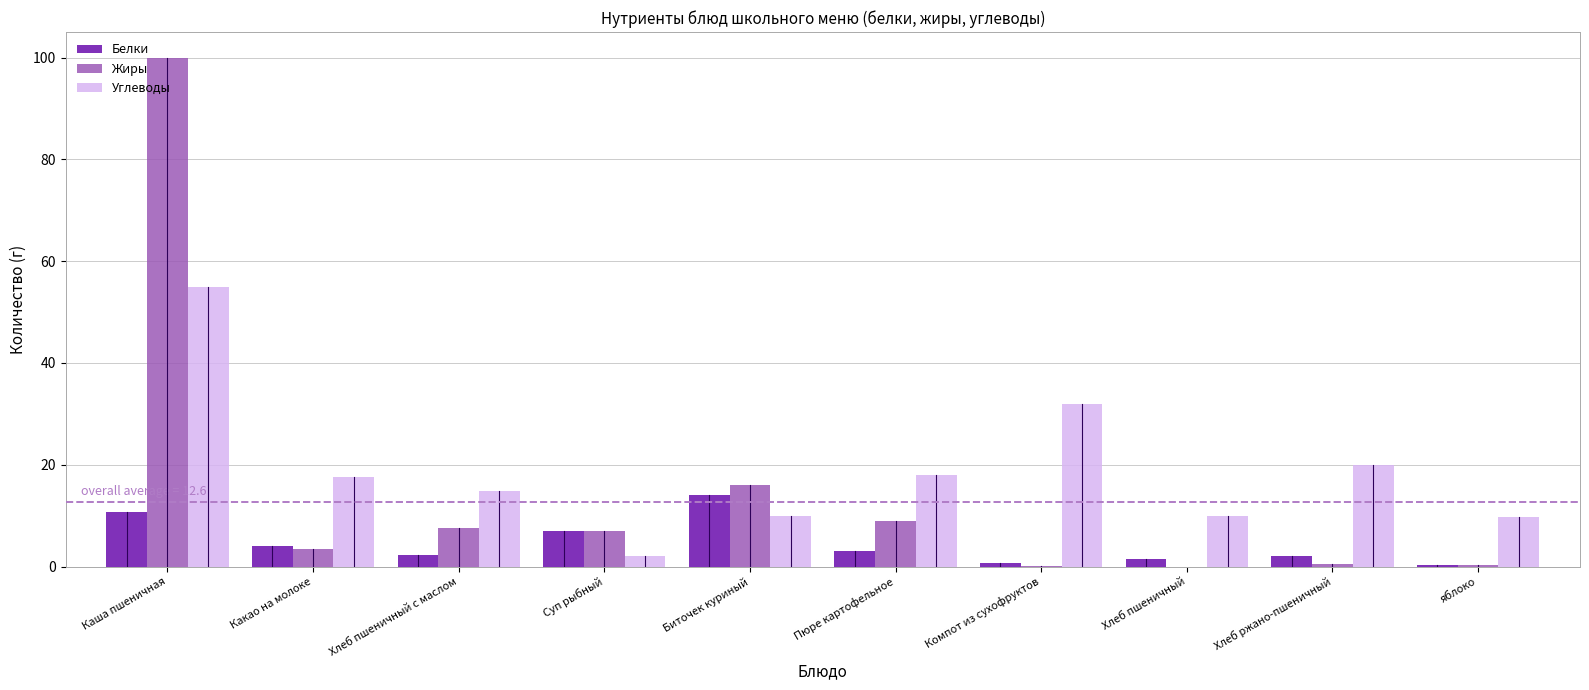

What is the highest value of the Жиры series?

100.0